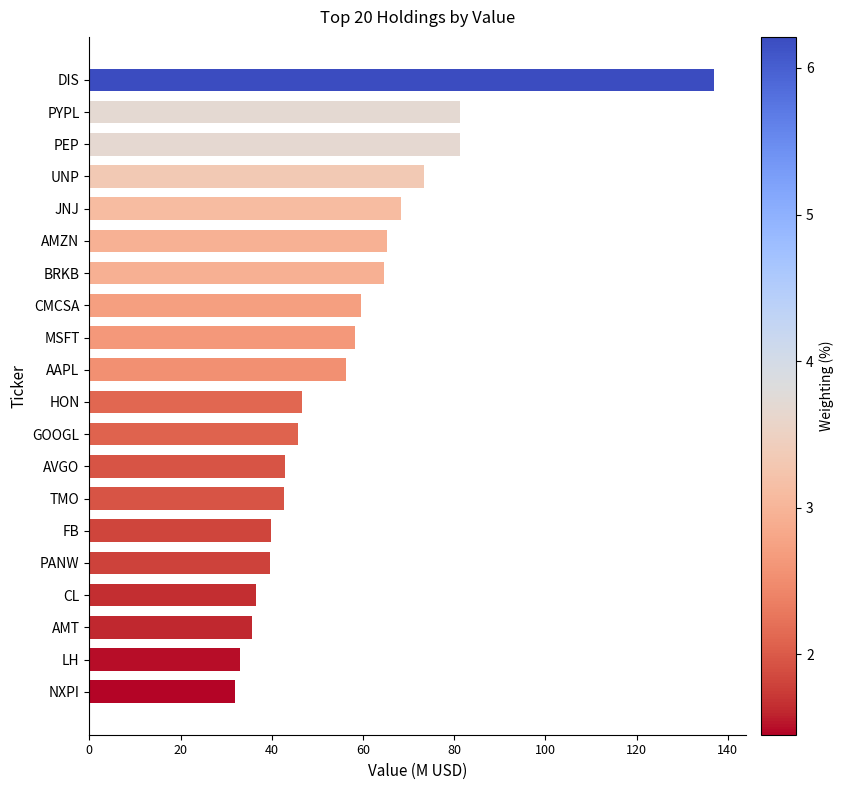

What value does the data have at JNJ?

68.4